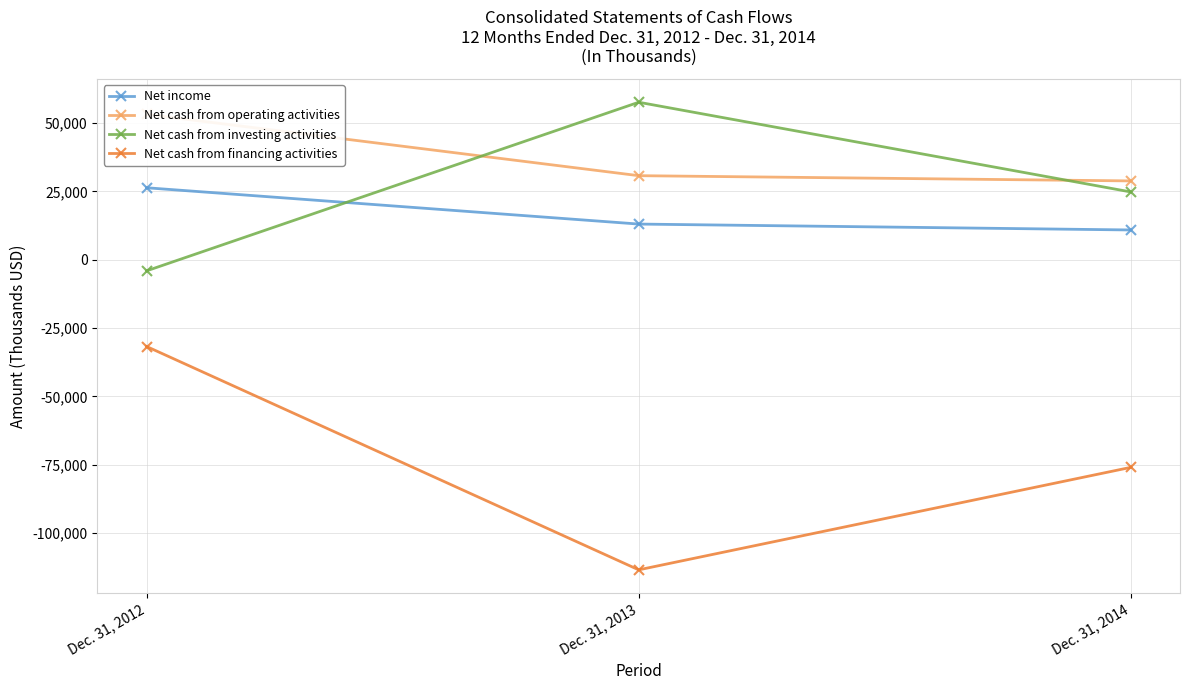

List the series in order of their peak value, highest first.

Net cash from investing activities, Net cash from operating activities, Net income, Net cash from financing activities